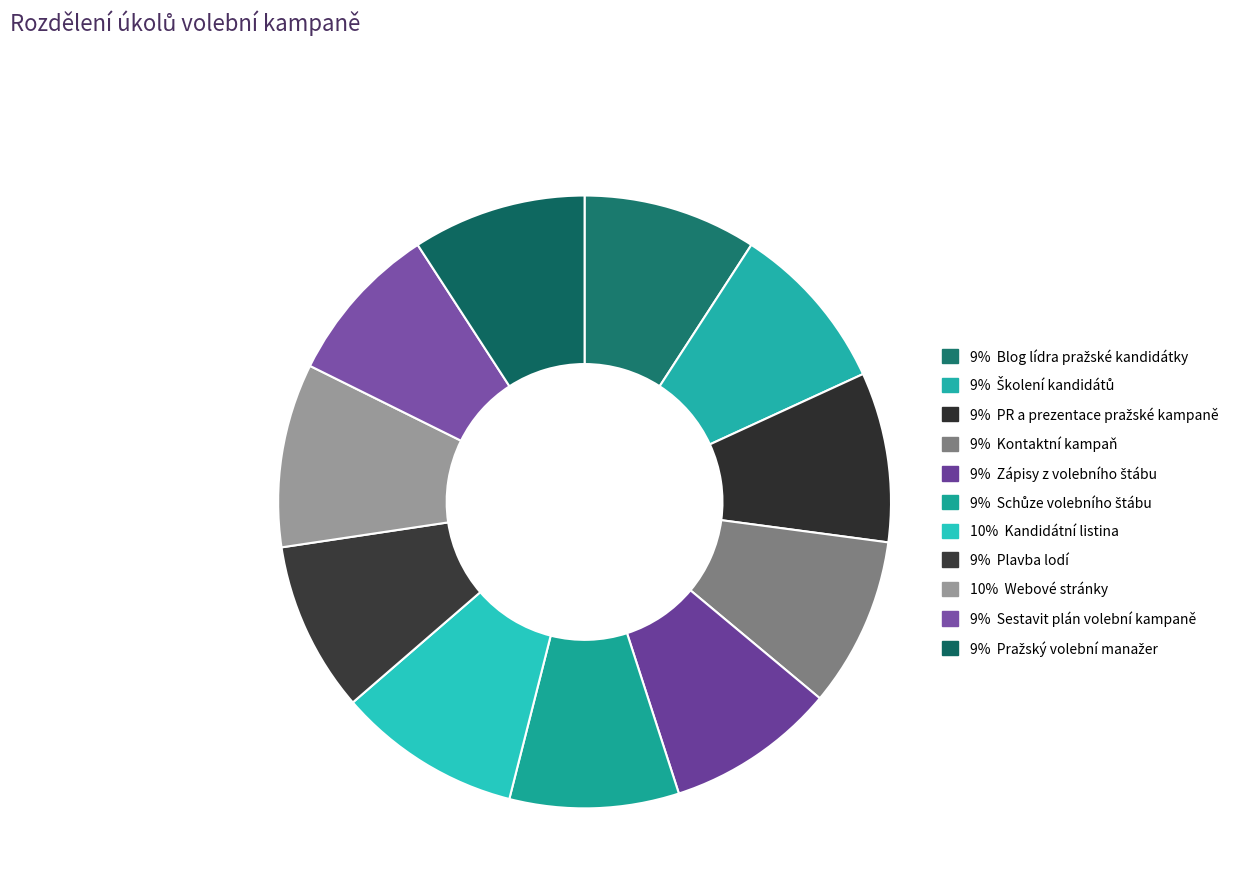

How many segments does this pie chart have?

11